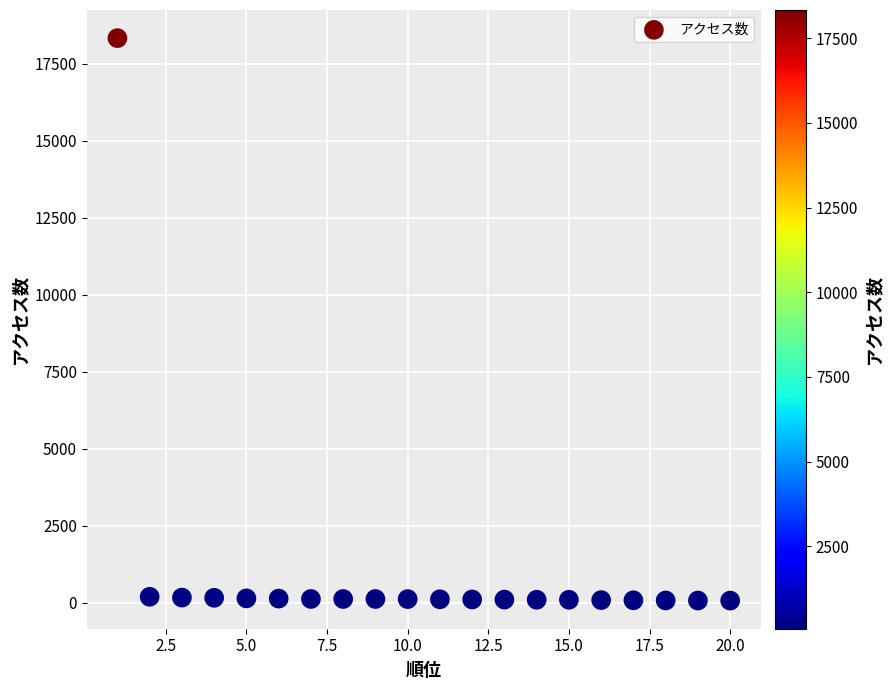

What is the range of X values (max minus min)?

19